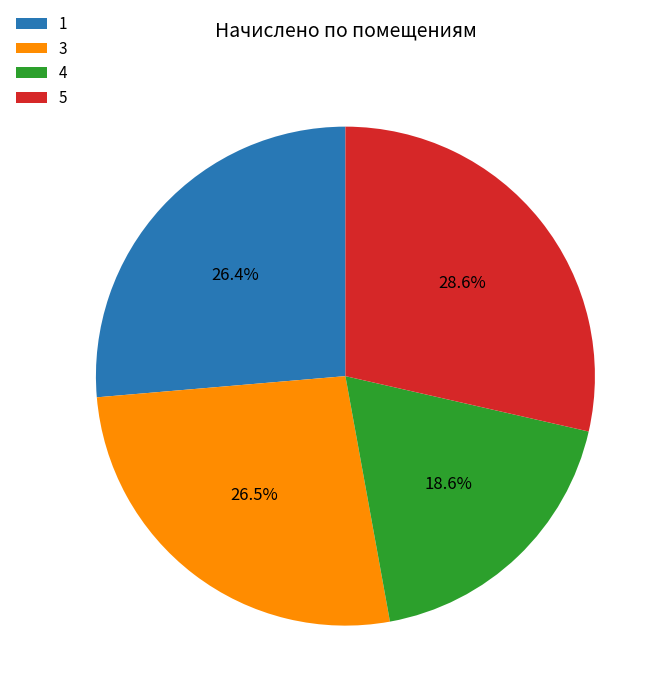

To the nearest percent, what is the difference between the 5 and 1 slice percentages?

2%